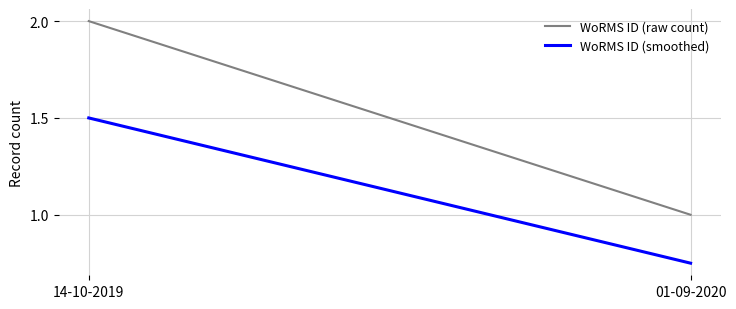

What is the spread (max minus min) of values at 01-09-2020?

0.2